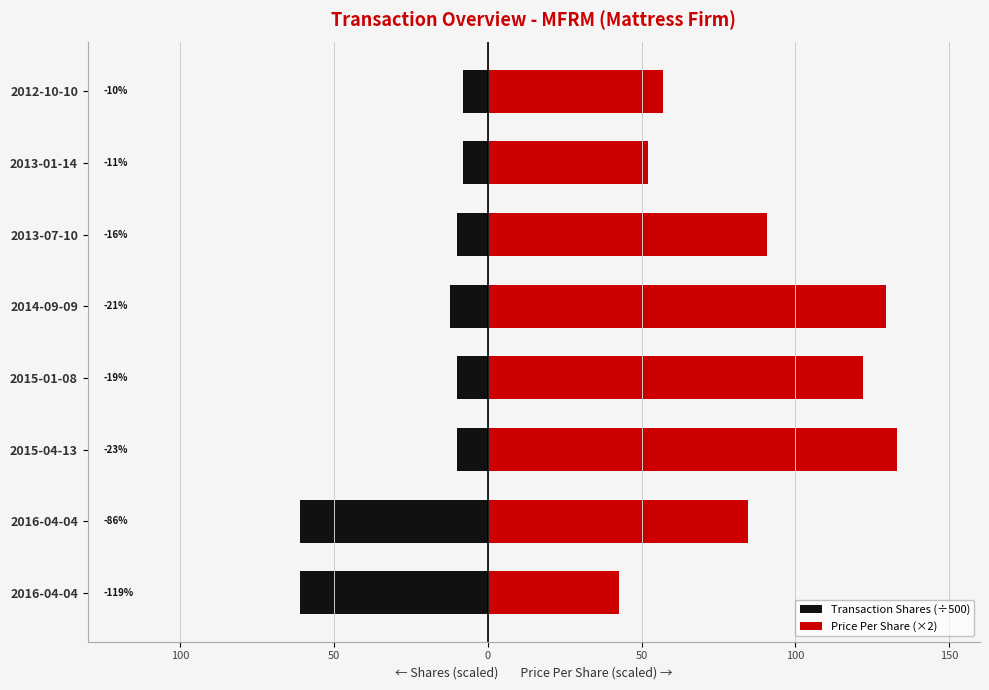

The value of Transaction Shares (÷500) at 2012-10-10 is -12.4. True or false?

False